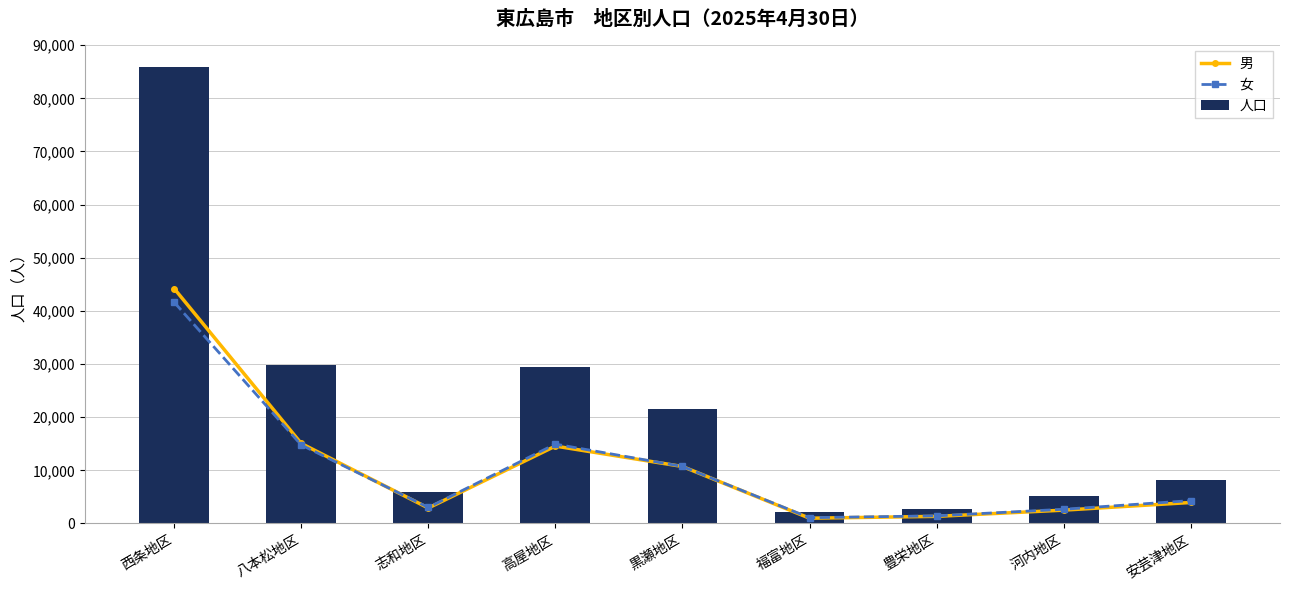

What is the value of the 男 bar at the 1st from the left?

44204